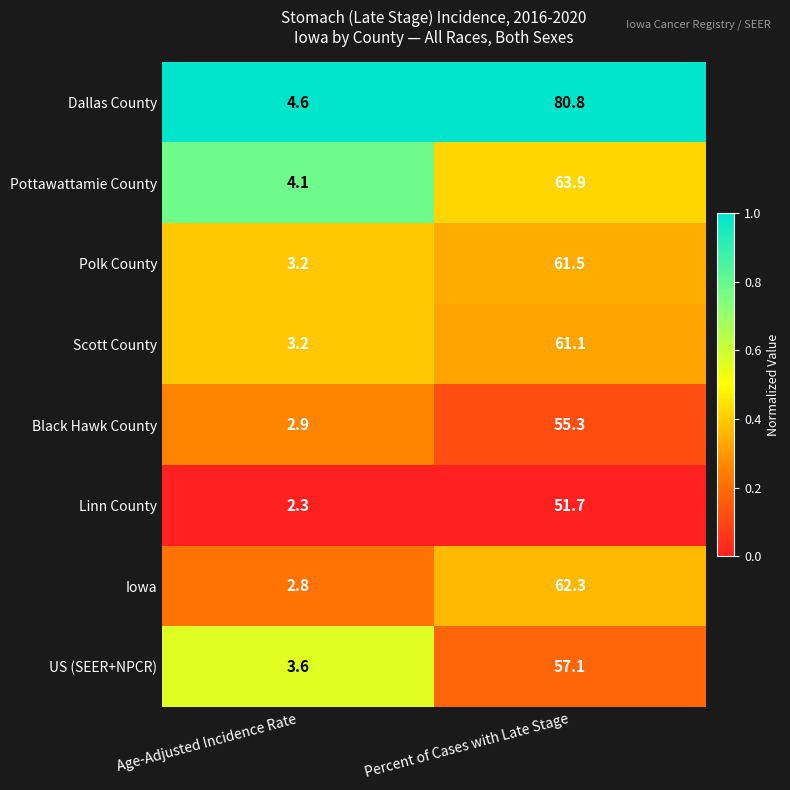

At which label does Polk County first exceed 61?

Percent of Cases with Late Stage